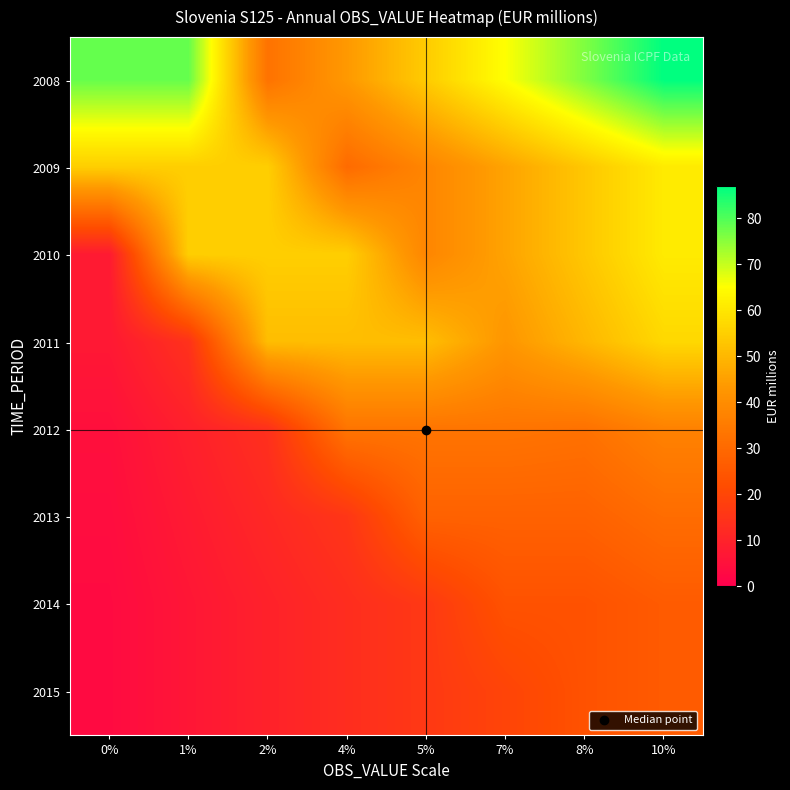

What is the minimum value shown in the chart?

3.2